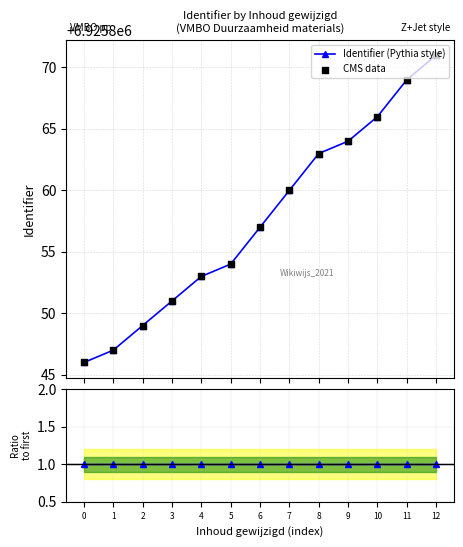

True or false: Identifier (Pythia style) has more than 0 points higher than both neighbors.

False